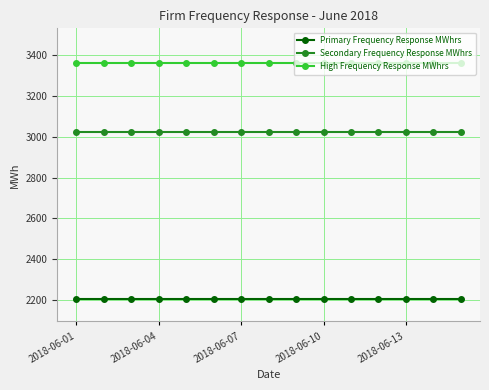

True or false: High Frequency Response MWhrs and Secondary Frequency Response MWhrs cross at least once.

False